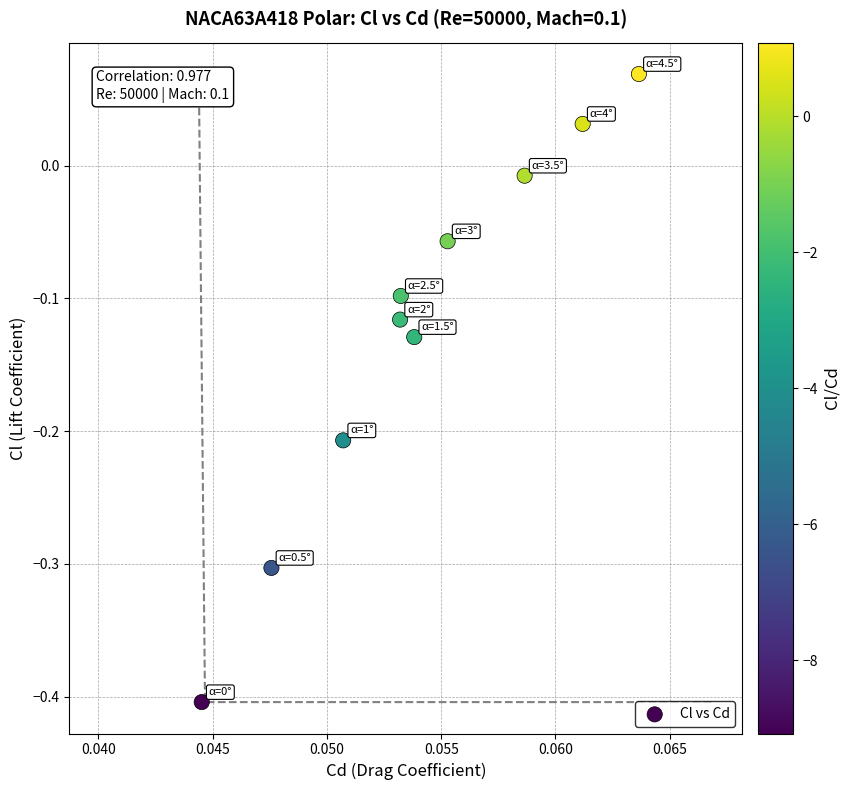

What is the range of Y values (max minus min)?

0.5